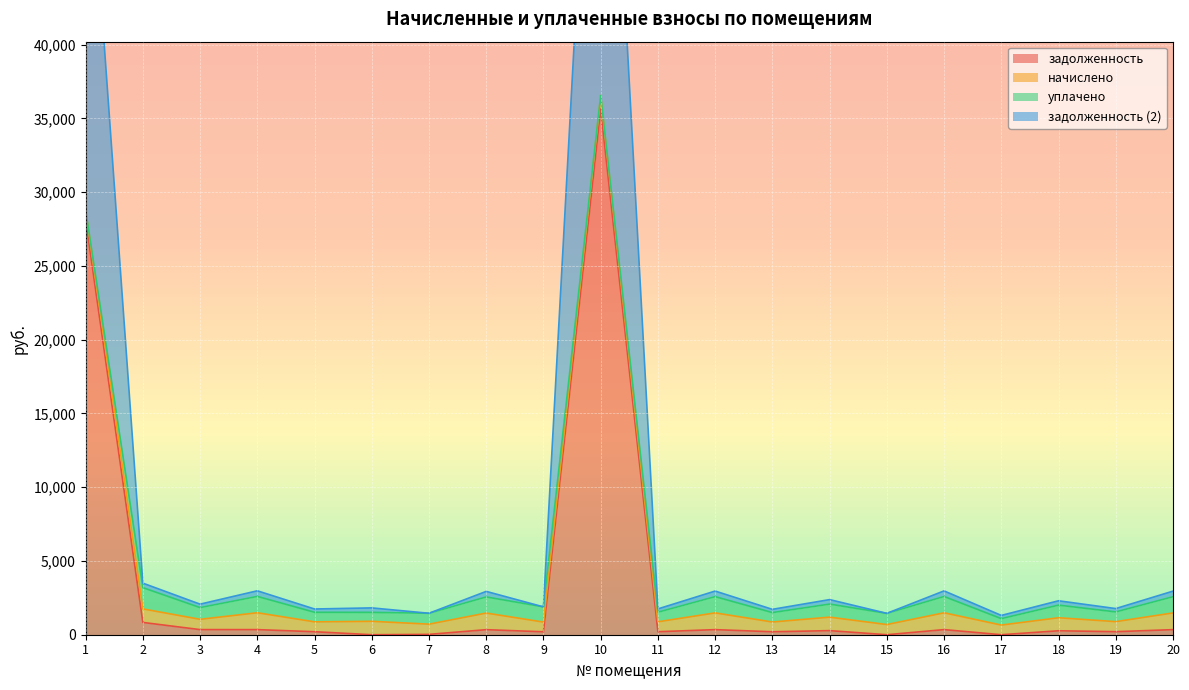

What is the difference between the maximum and minimum values in the задолженность series?

35635.0